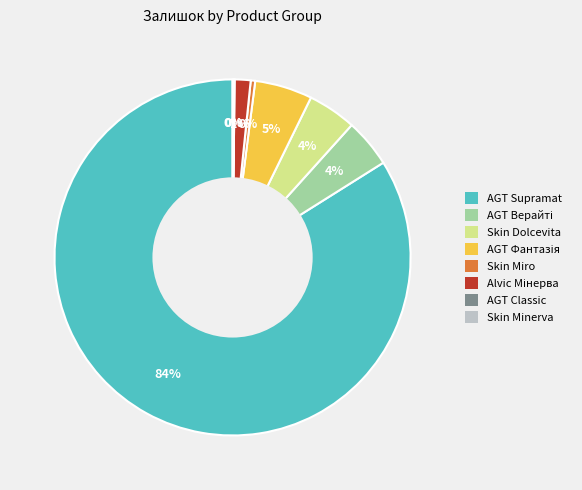

The Skin Dolcevita slice represents 4% of the pie. True or false?

True